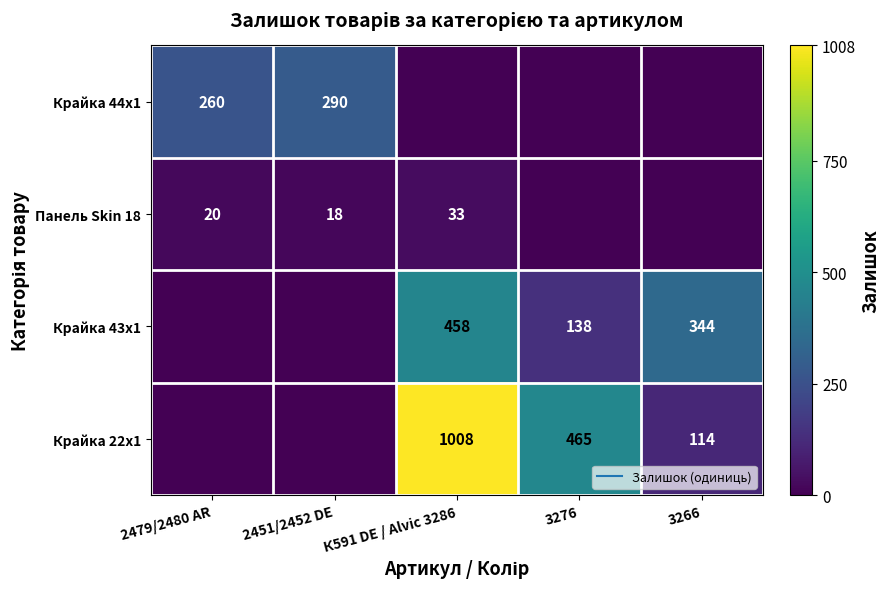

What is the sum of all Крайка 44x1 values?

550